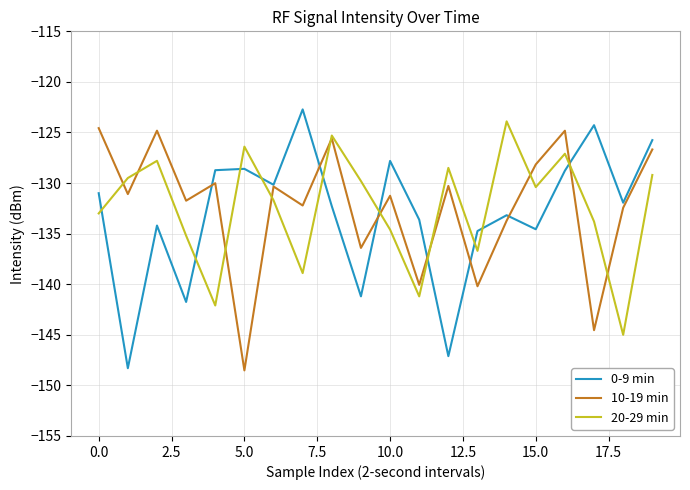

What is the lowest value of the 10-19 min series?

-148.5